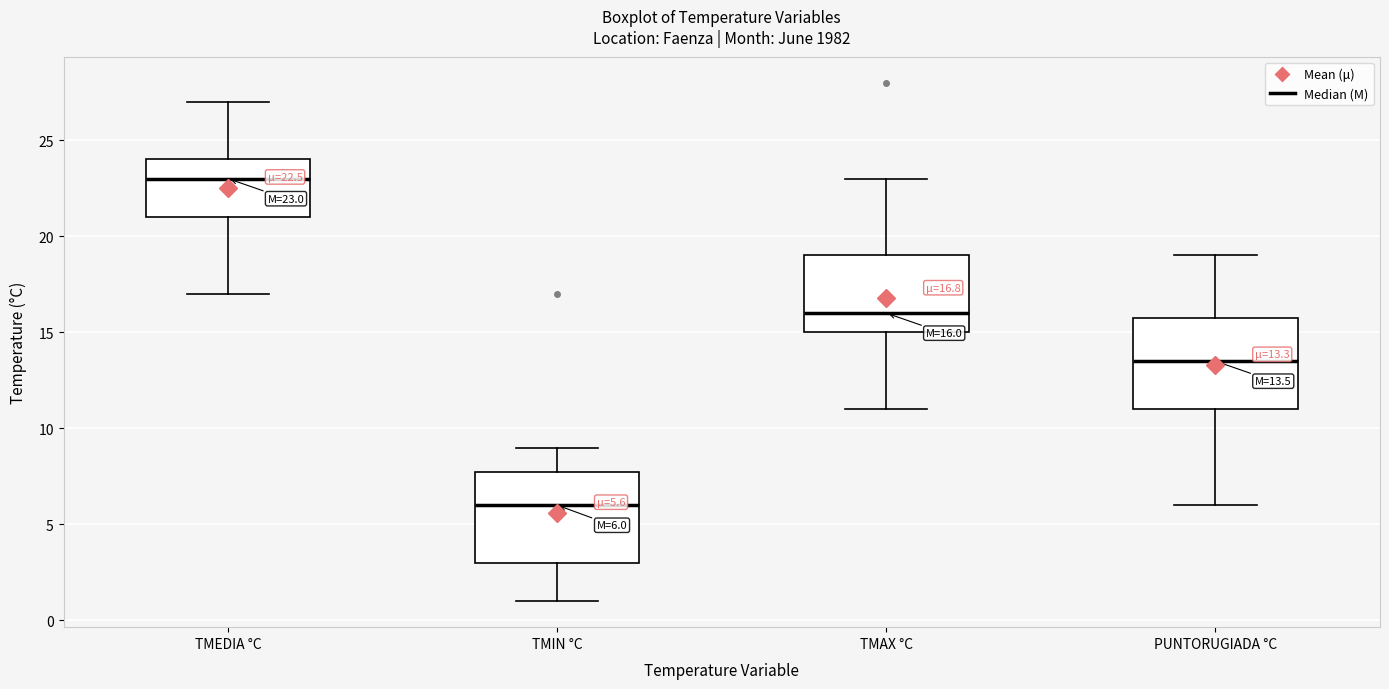

Which box's median line is the lowest?

TMIN °C